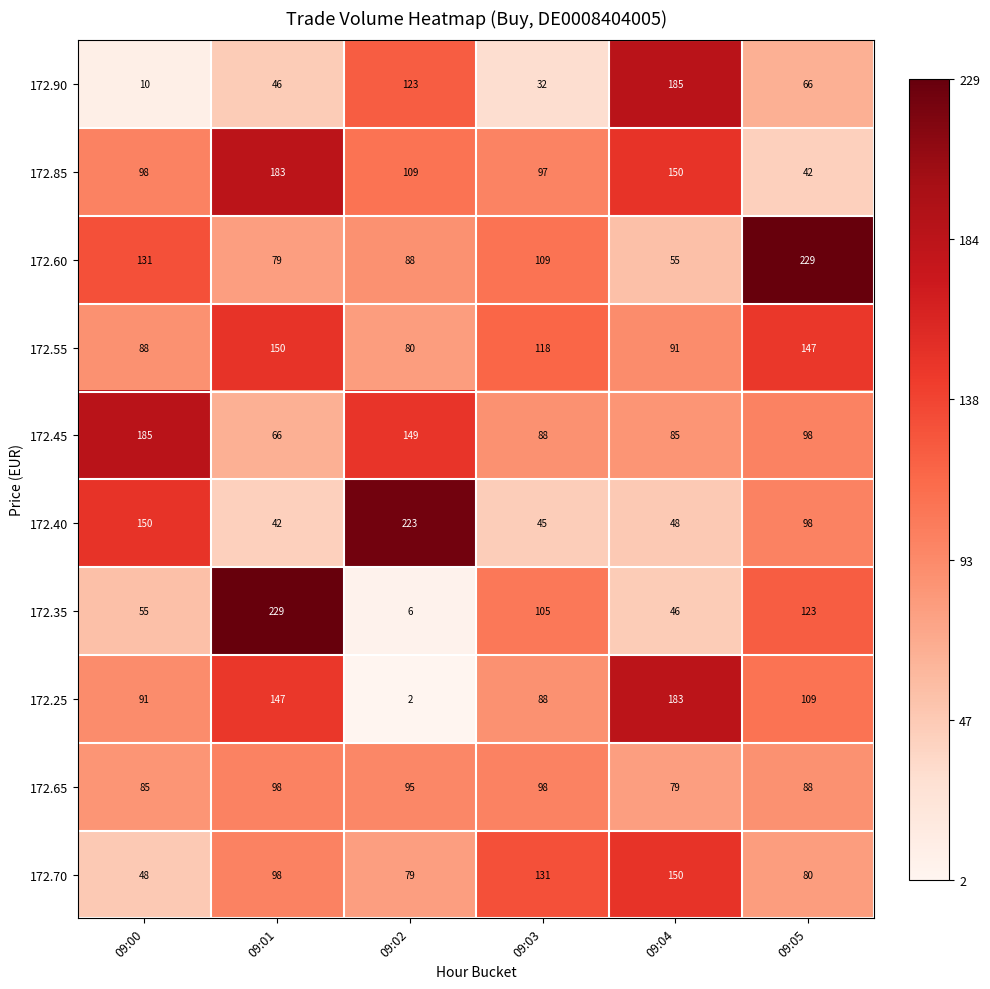

What is the spread (max minus min) of values at 09:00?

175